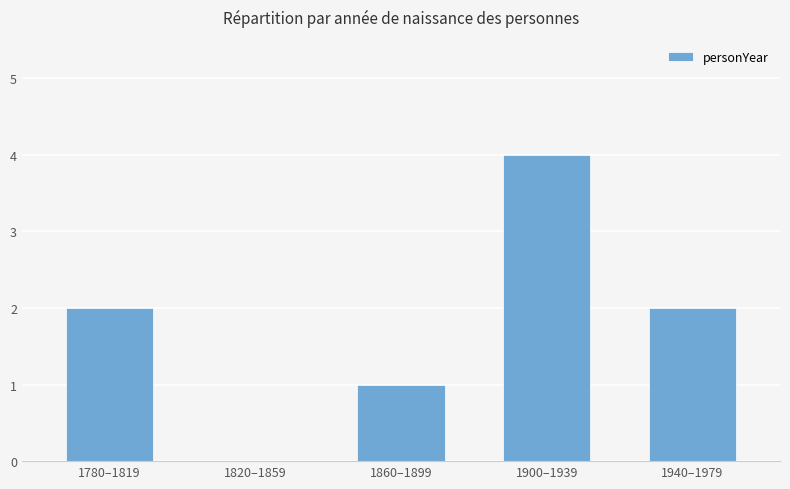

Is it true that the value at 1820–1859 is 0?

True